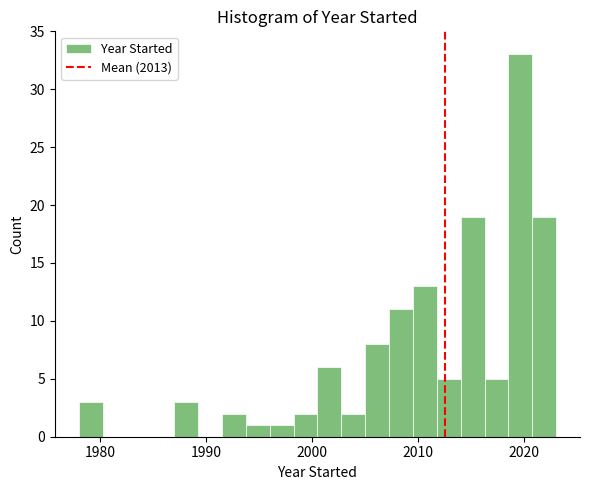

Around what value on the x-axis is the tallest bar? Give the approximate position of its centre, as read against the axis.

2020